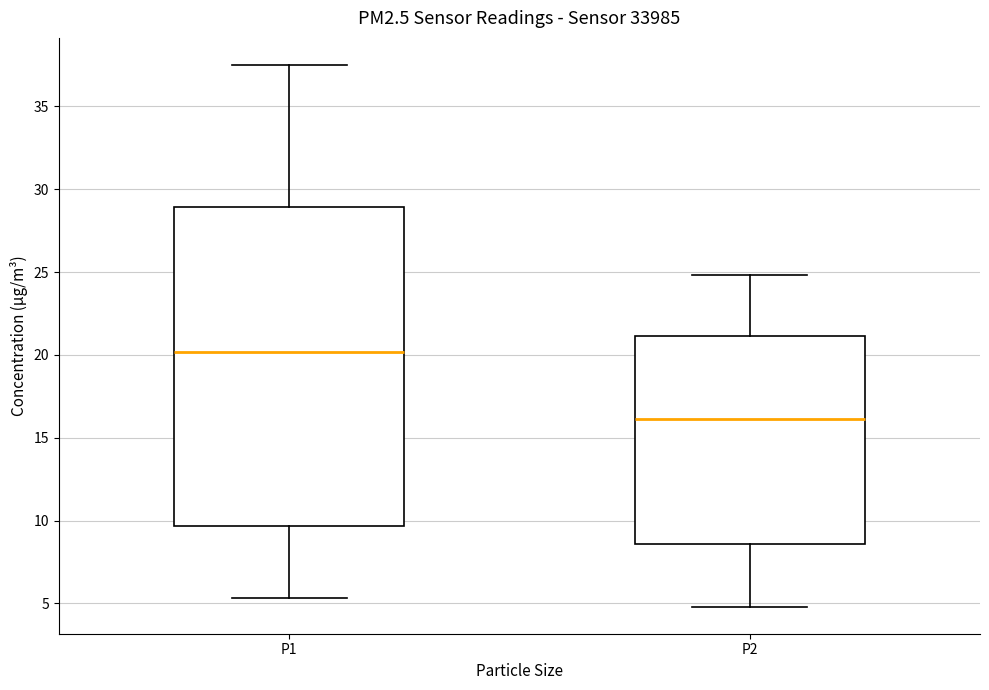

Reading left to right, transcribe this box plot: for each box, give where its median line is, the range the box spans, and where its two whiskers end, as read against the y-axis. The values are not printed on the chart, so give them approximately, as read against the axis.

P1: median 20.0, box 9.5 to 29.0, whiskers 5.5 to 37.5
P2: median 16.0, box 8.5 to 21.0, whiskers 5.0 to 25.0